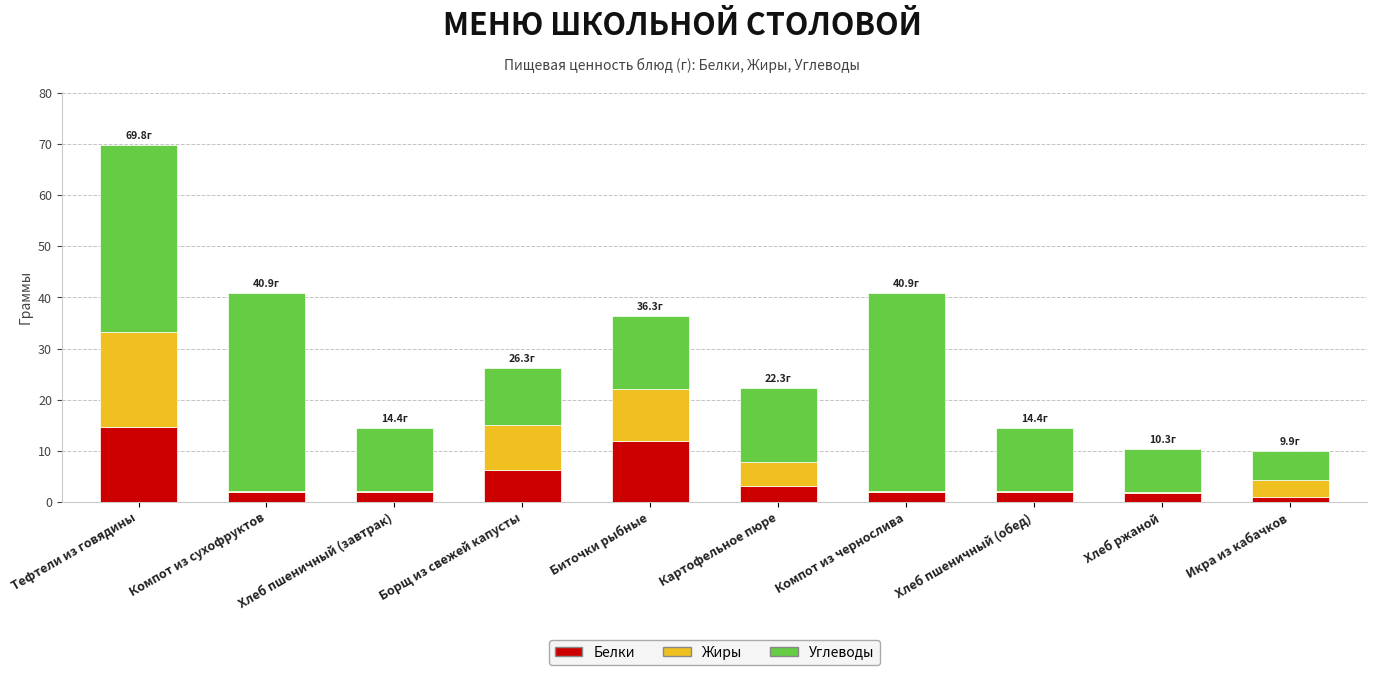

What is the total value across all series at Картофельное пюре?

22.3